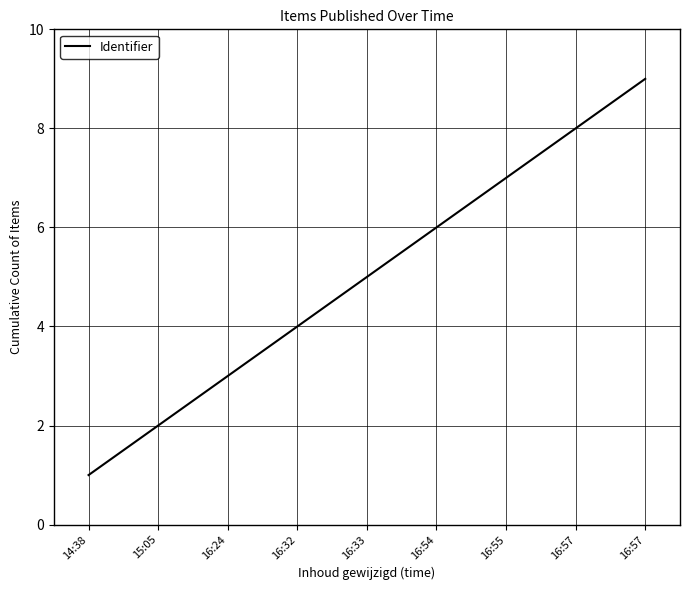

What is the ratio of the value at 16:57 to the value at 16:24?

3.0